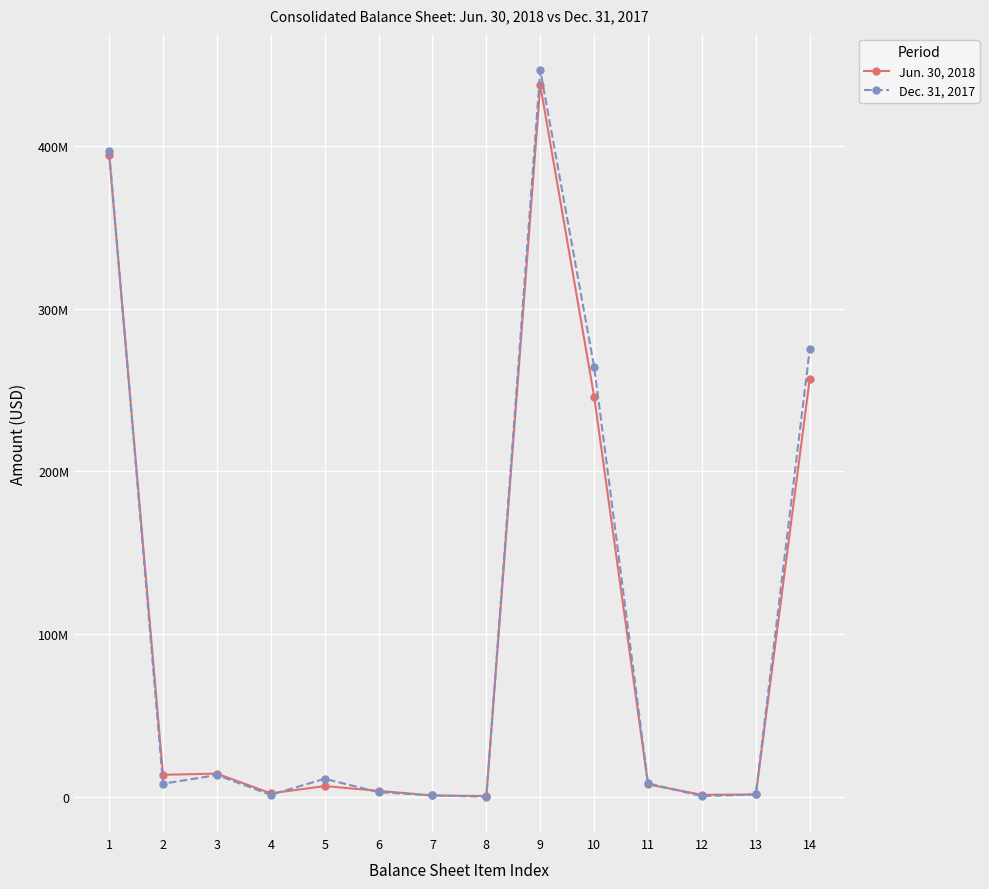

The Dec. 31, 2017 series shows 378176887 at 14. True or false?

False